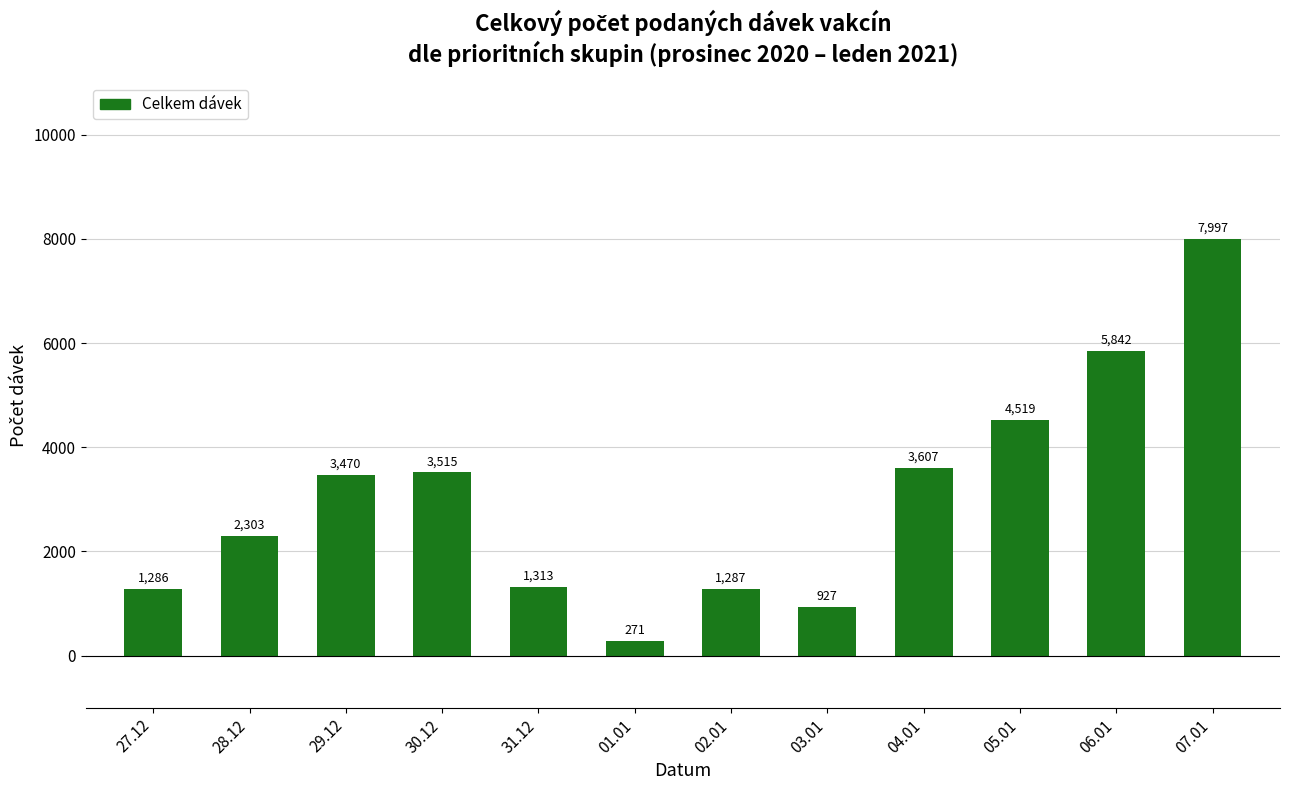

What is the greatest value displayed?

7997